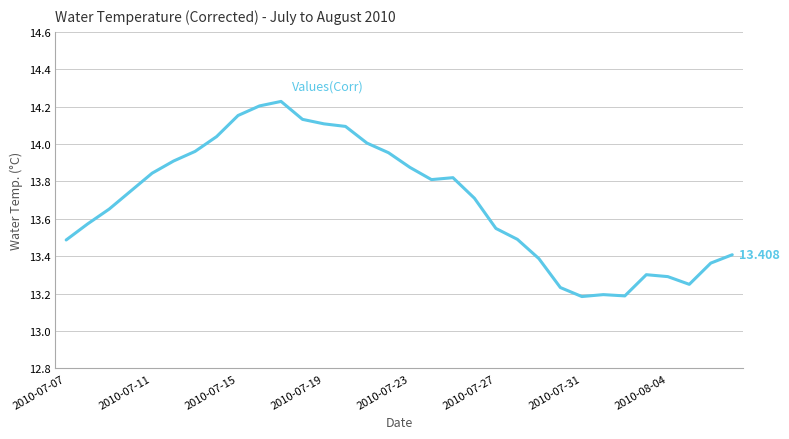

How many lines are shown in the chart?

1